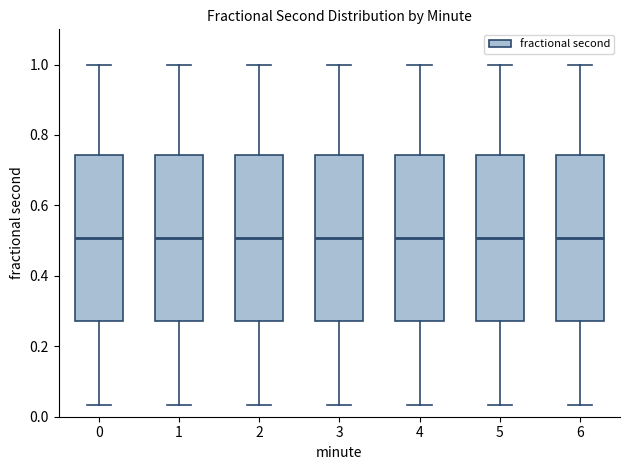

Reading left to right, read every box against the y-axis: the position of its median line, the range the box covers, and the ends of its whiskers. The values are not printed on the chart, so give them approximately, as read against the axis.

0: median 0.50, box 0.28 to 0.74, whiskers 0.04 to 1.00
1: median 0.50, box 0.28 to 0.74, whiskers 0.04 to 1.00
2: median 0.50, box 0.28 to 0.74, whiskers 0.04 to 1.00
3: median 0.50, box 0.28 to 0.74, whiskers 0.04 to 1.00
4: median 0.50, box 0.28 to 0.74, whiskers 0.04 to 1.00
5: median 0.50, box 0.28 to 0.74, whiskers 0.04 to 1.00
6: median 0.50, box 0.28 to 0.74, whiskers 0.04 to 1.00